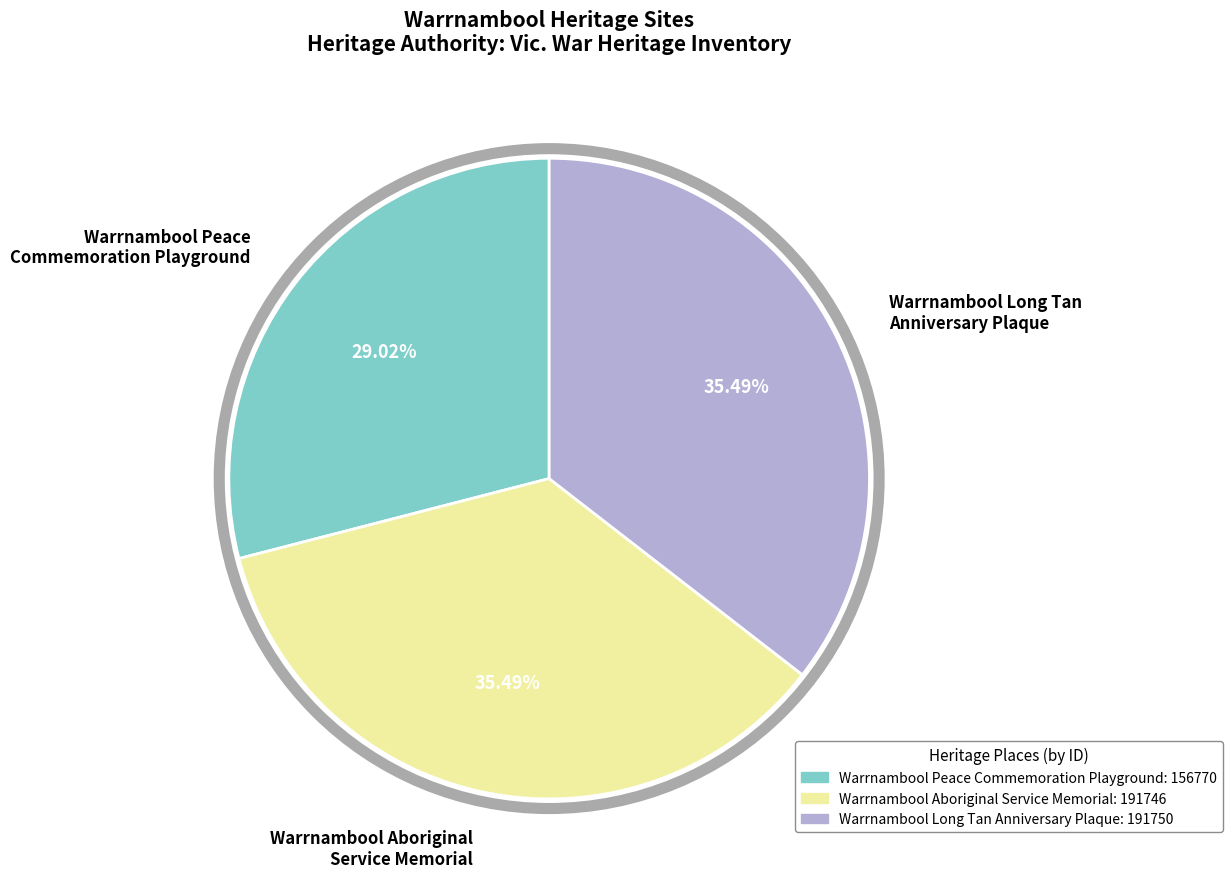

Which slice is the smallest?

Warrnambool Peace Commemoration Playground